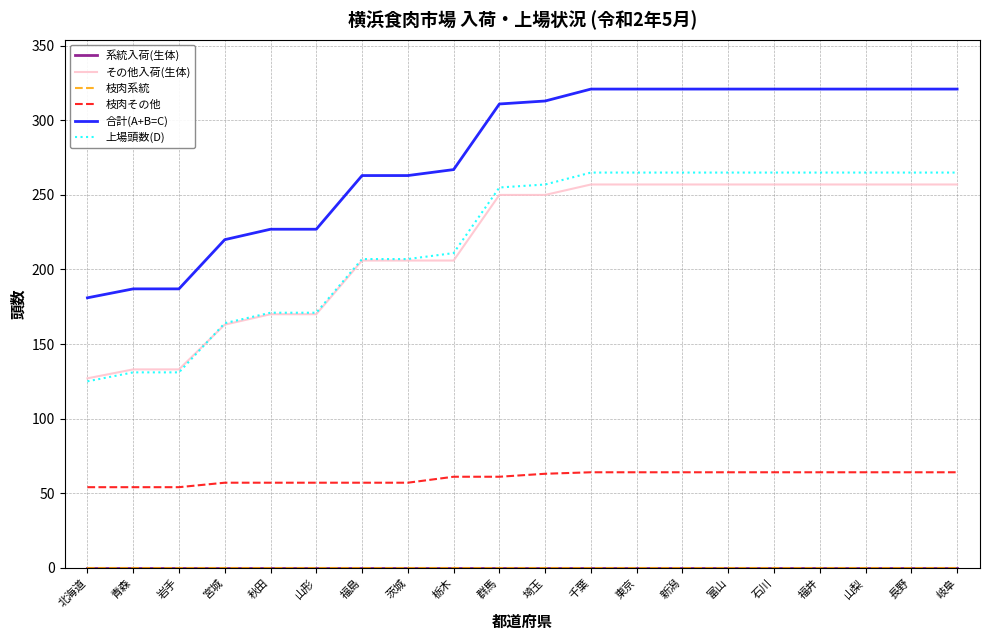

Is this an area chart (filled region under the line)?

No